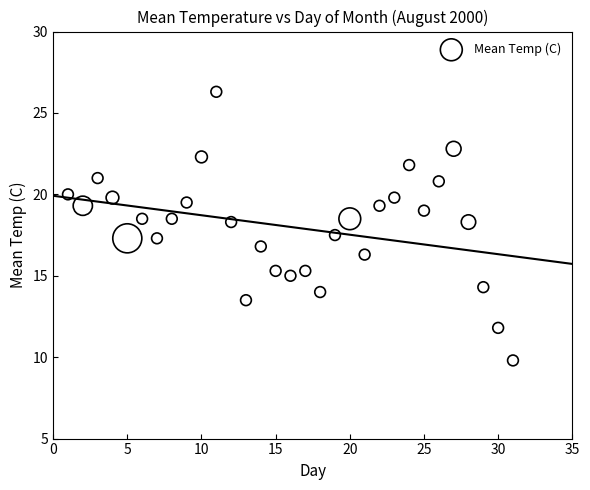

What is the range of X values (max minus min)?

30.0